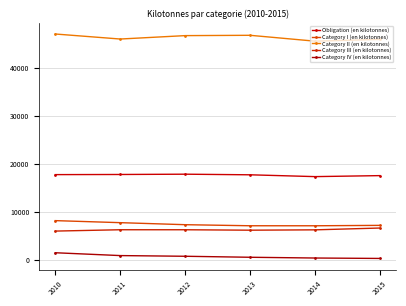

What is the difference between the maximum and minimum values in the Category III (en kilotonnes) series?

635